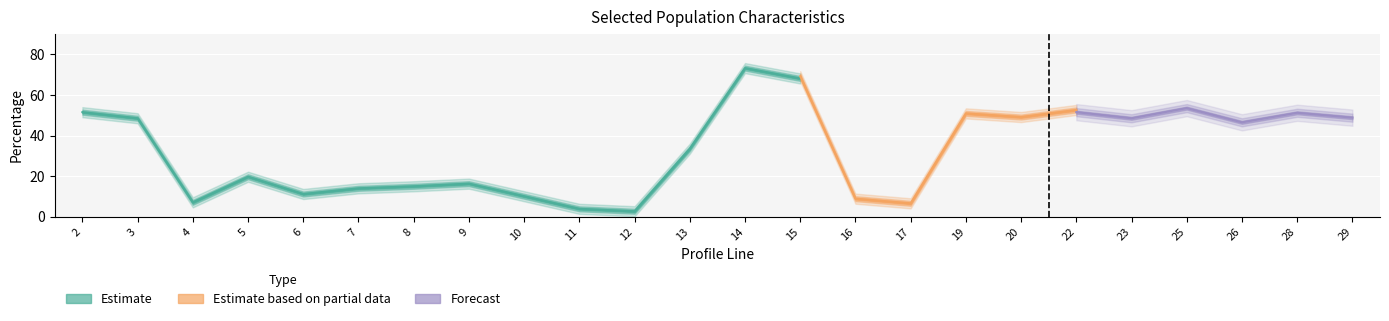

The cest series shows 27.0 at 8. True or false?

False